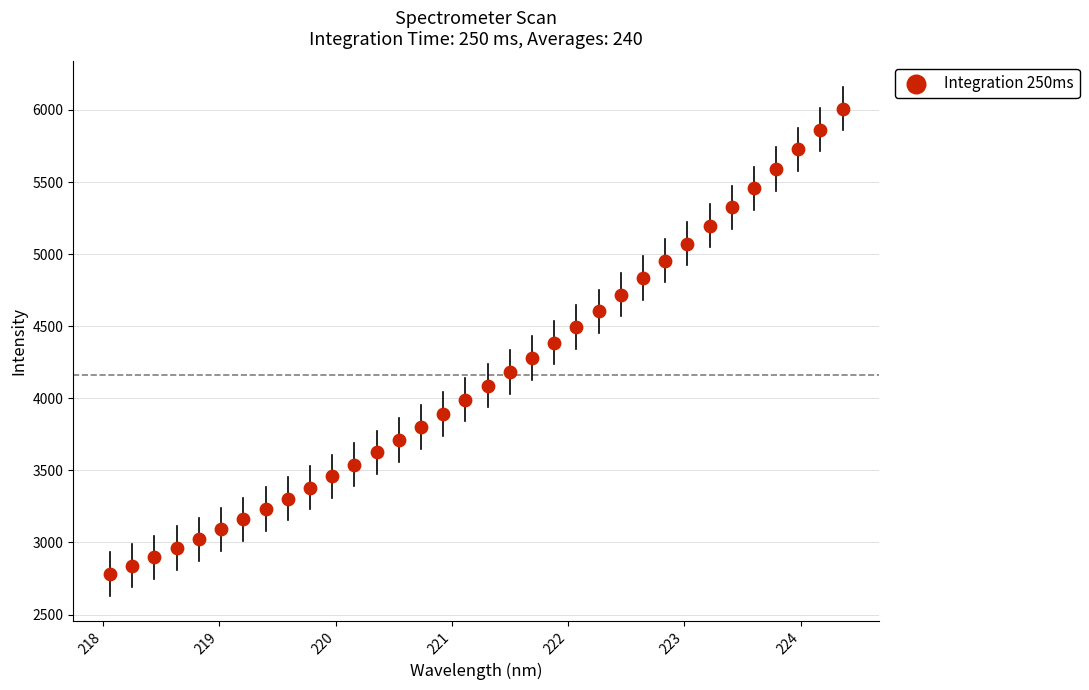

Count the number of points in this scatter plot.

34